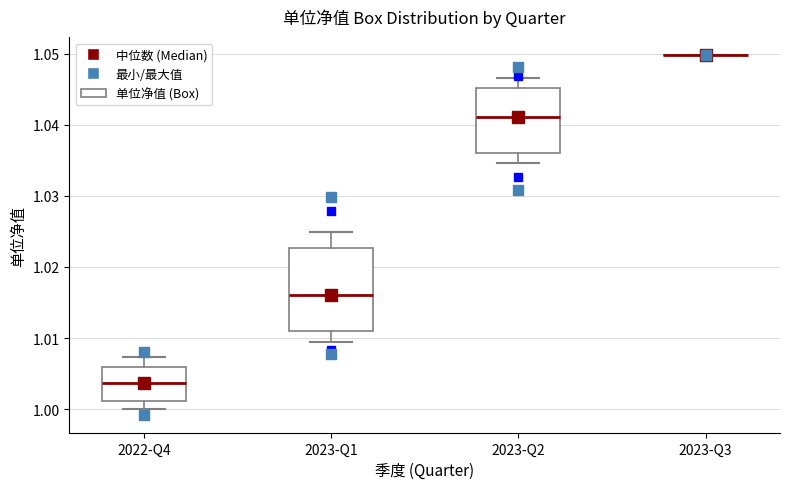

Which box is the tallest, from its lower edge to its upper edge?

2023-Q1